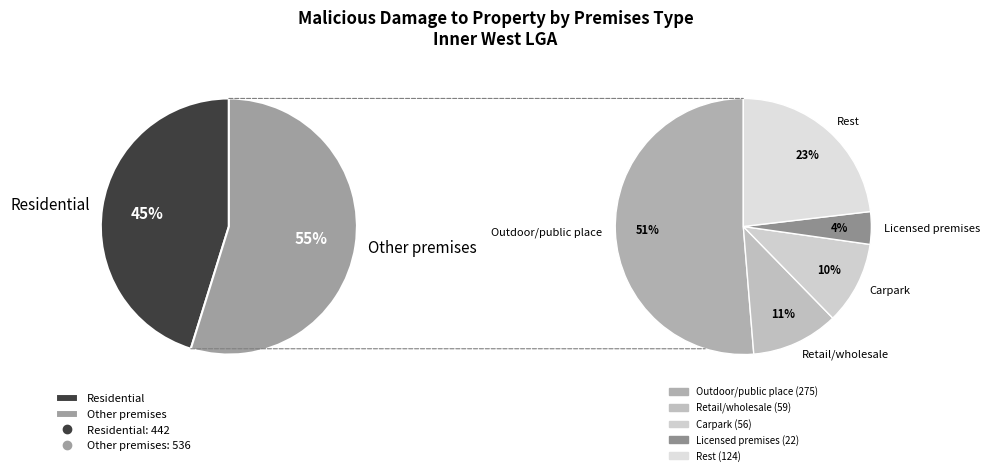

What is the change in value from Carpark to Other?

+68